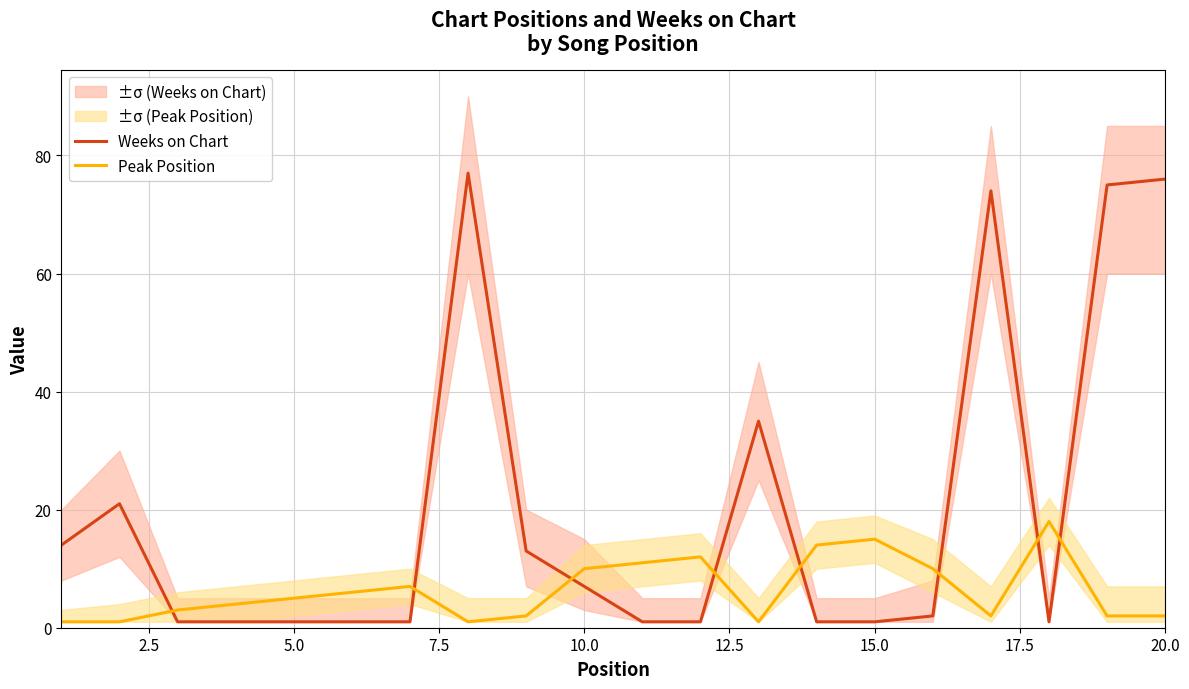

What is the maximum value for Weeks on Chart?

77